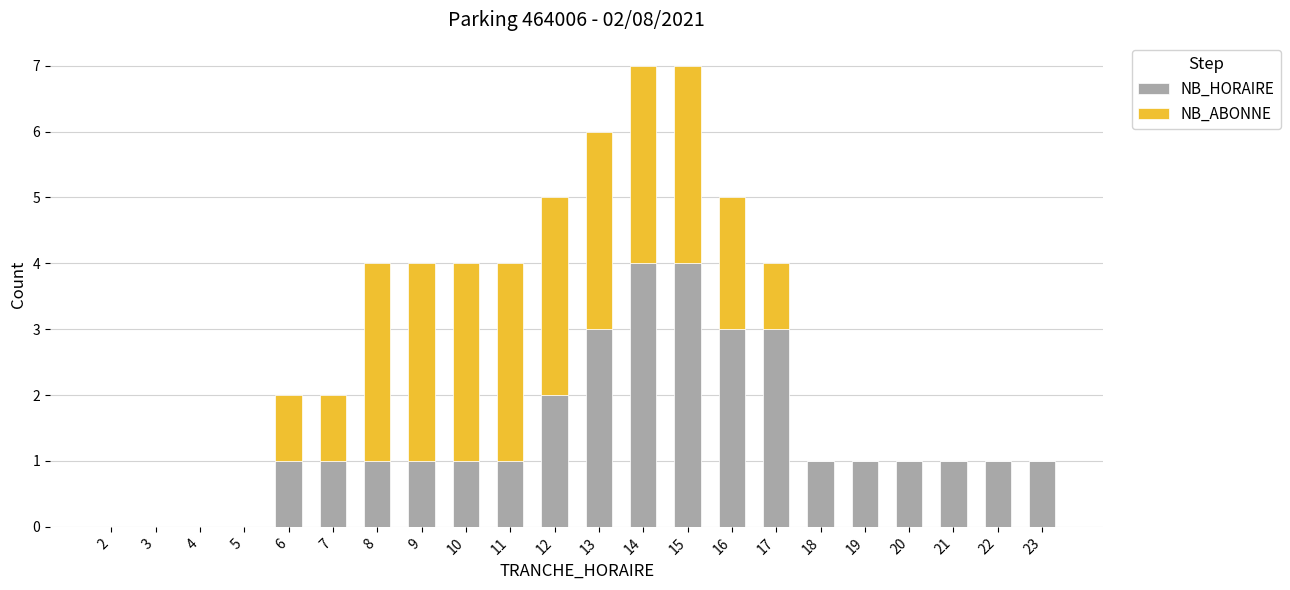

The value of NB_HORAIRE at 14 is 4. True or false?

True